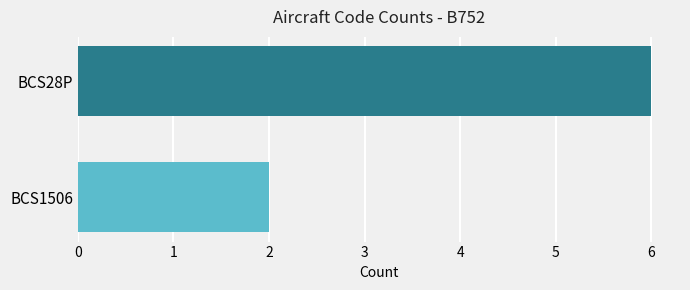

What is the label of the 2nd bar from the bottom?

BCS28P